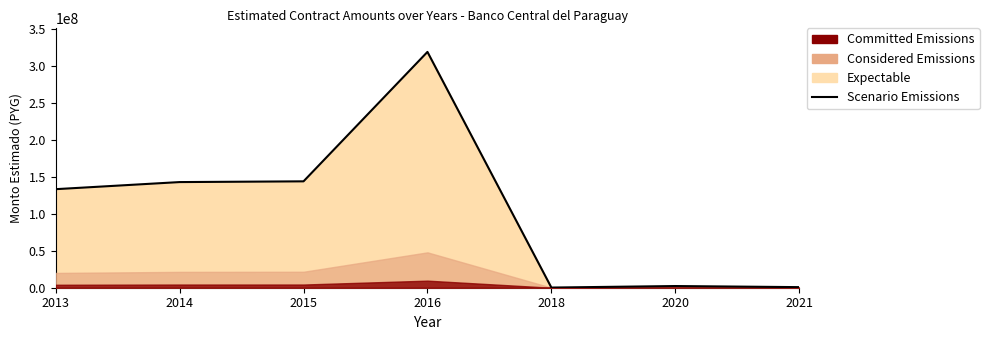

Read the value at 2015, to the nearest 10.

144000000